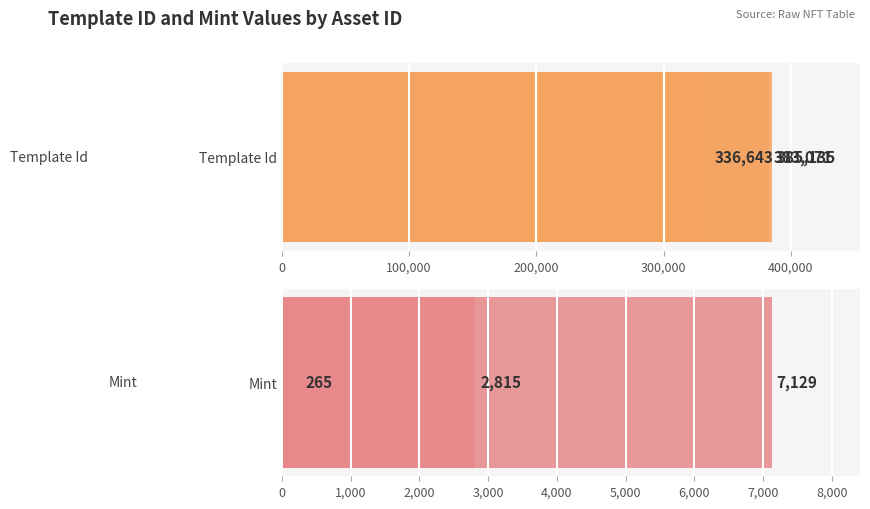

Count the mint values in the range 265 to 7129.

3